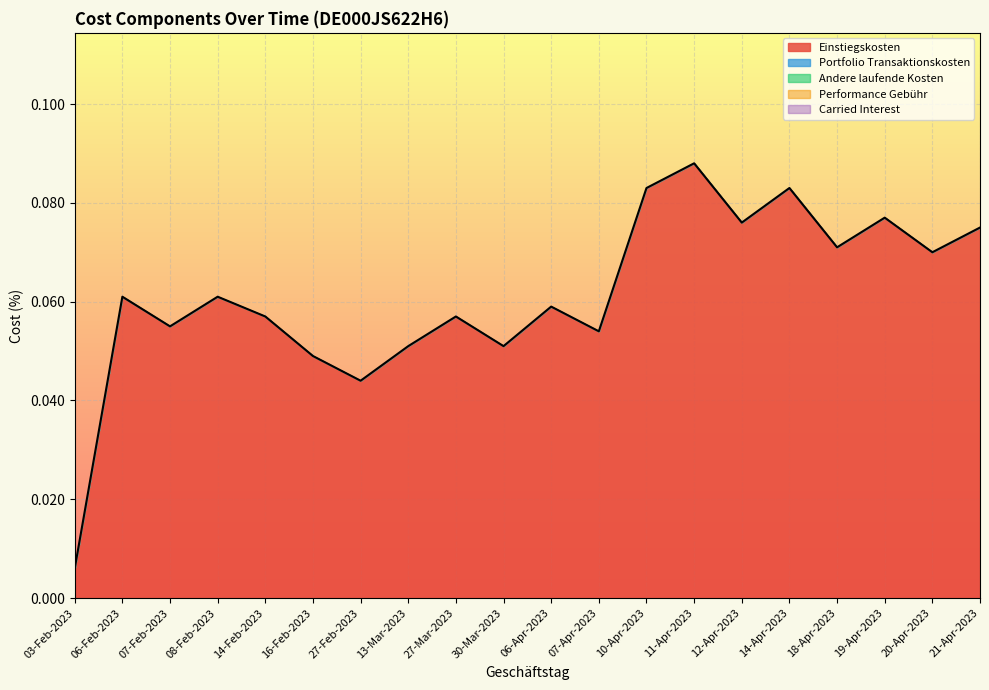

Reading left to right, list all the values displayed in this chart.

Einstiegskosten: 0.0	0.1	0.1	0.1	0.1	0.0	0.0	0.1	0.1	0.1	0.1	0.1	0.1	0.1	0.1	0.1	0.1	0.1	0.1	0.1
Portfolio Transaktionskosten: 0.0	0.0	0.0	0.0	0.0	0.0	0.0	0.0	0.0	0.0	0.0	0.0	0.0	0.0	0.0	0.0	0.0	0.0	0.0	0.0
Andere laufende Kosten: 0.0	0.0	0.0	0.0	0.0	0.0	0.0	0.0	0.0	0.0	0.0	0.0	0.0	0.0	0.0	0.0	0.0	0.0	0.0	0.0
Performance Gebühr: 0.0	0.0	0.0	0.0	0.0	0.0	0.0	0.0	0.0	0.0	0.0	0.0	0.0	0.0	0.0	0.0	0.0	0.0	0.0	0.0
Carried Interest: 0.0	0.0	0.0	0.0	0.0	0.0	0.0	0.0	0.0	0.0	0.0	0.0	0.0	0.0	0.0	0.0	0.0	0.0	0.0	0.0